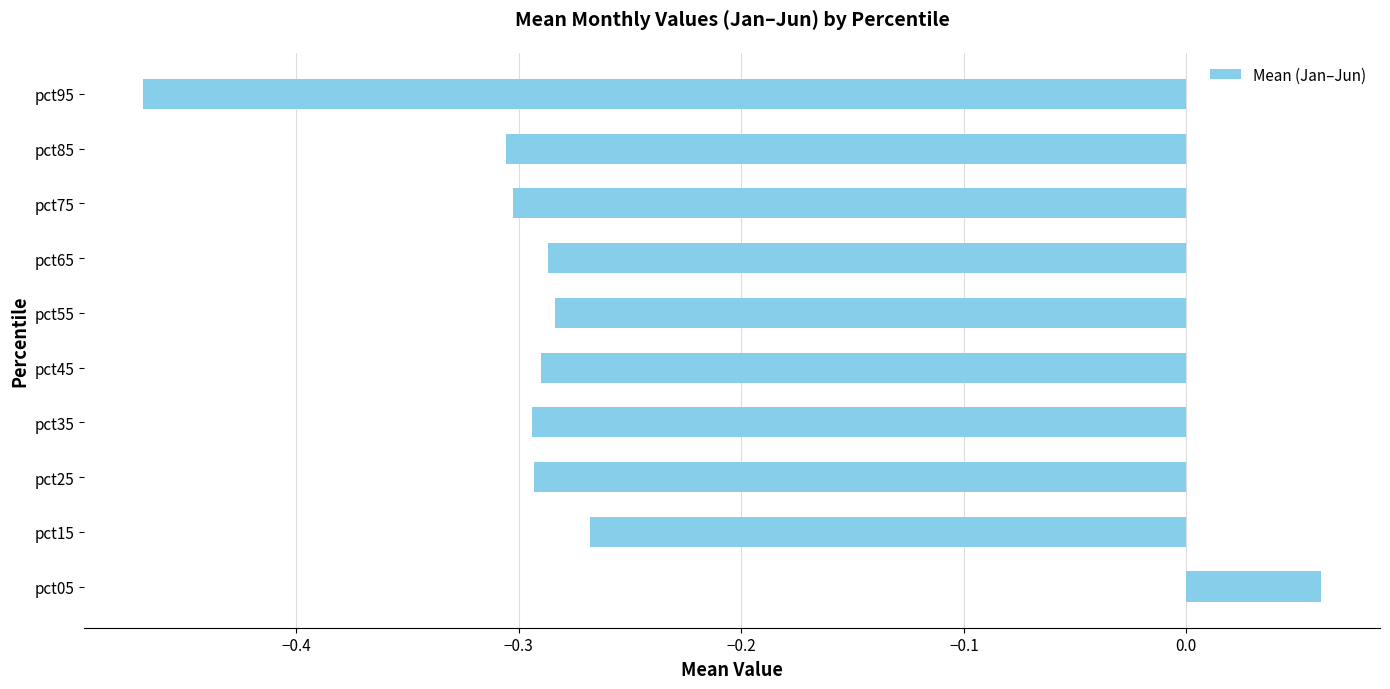

Is it true that the value at pct15 is -0.4?

False